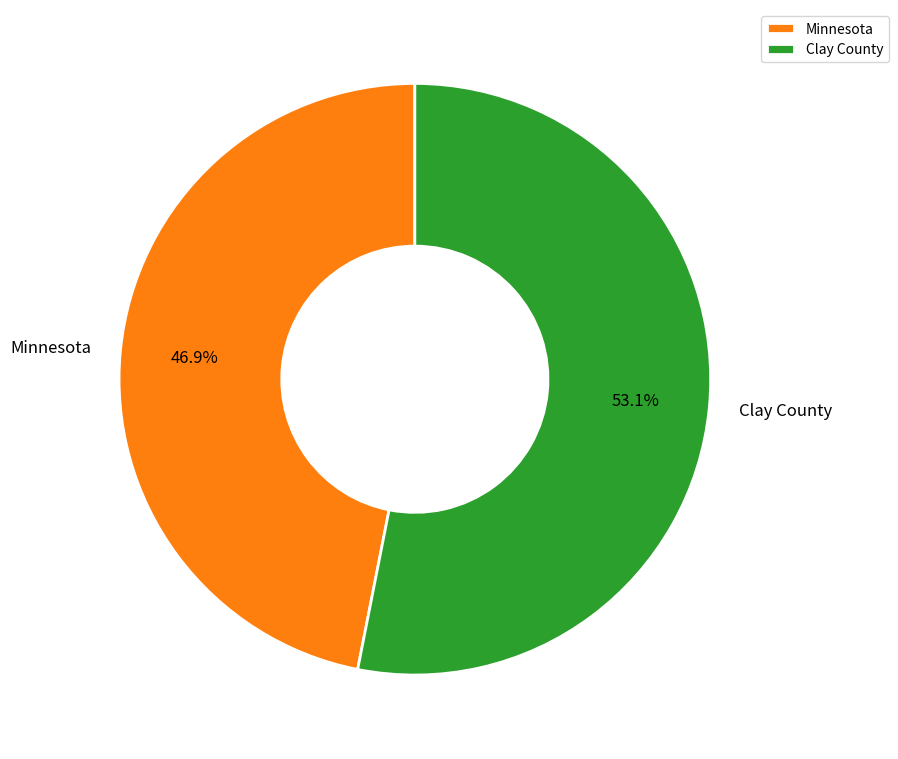

What percentage is the Clay County slice, to the nearest percent?

53%